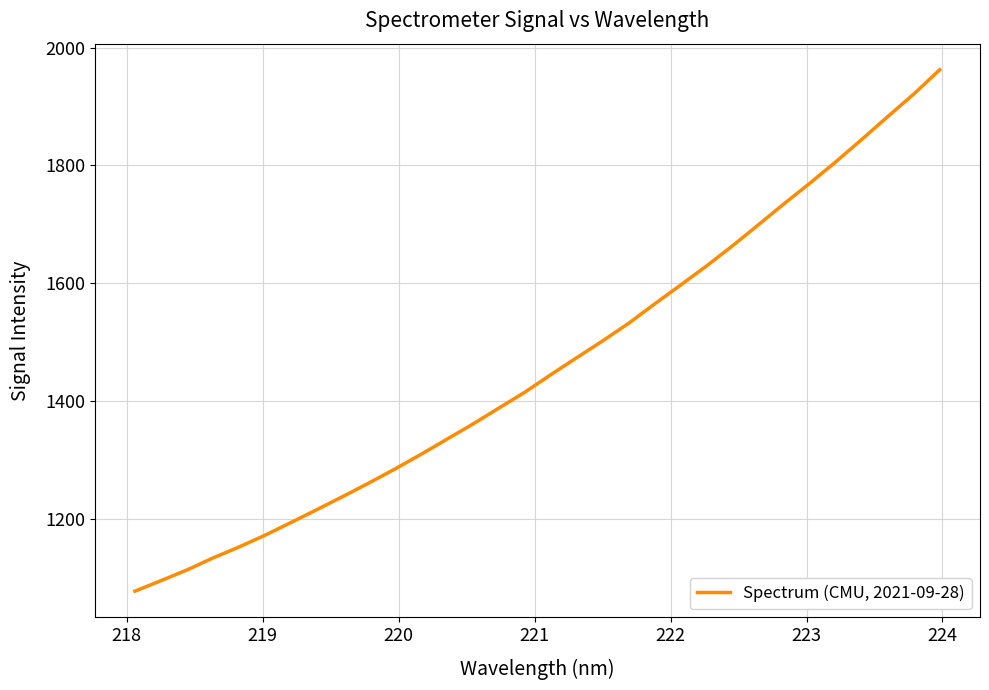

Does the chart have visible grid lines?

Yes